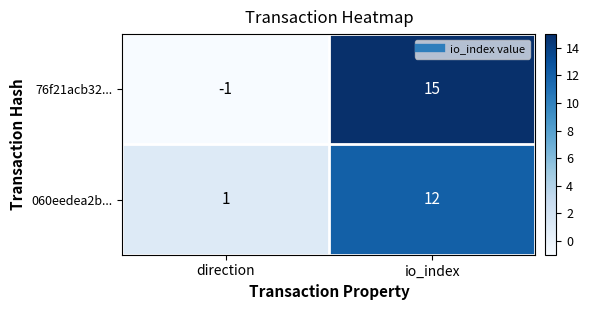

What is the spread (max minus min) of values at direction?

2